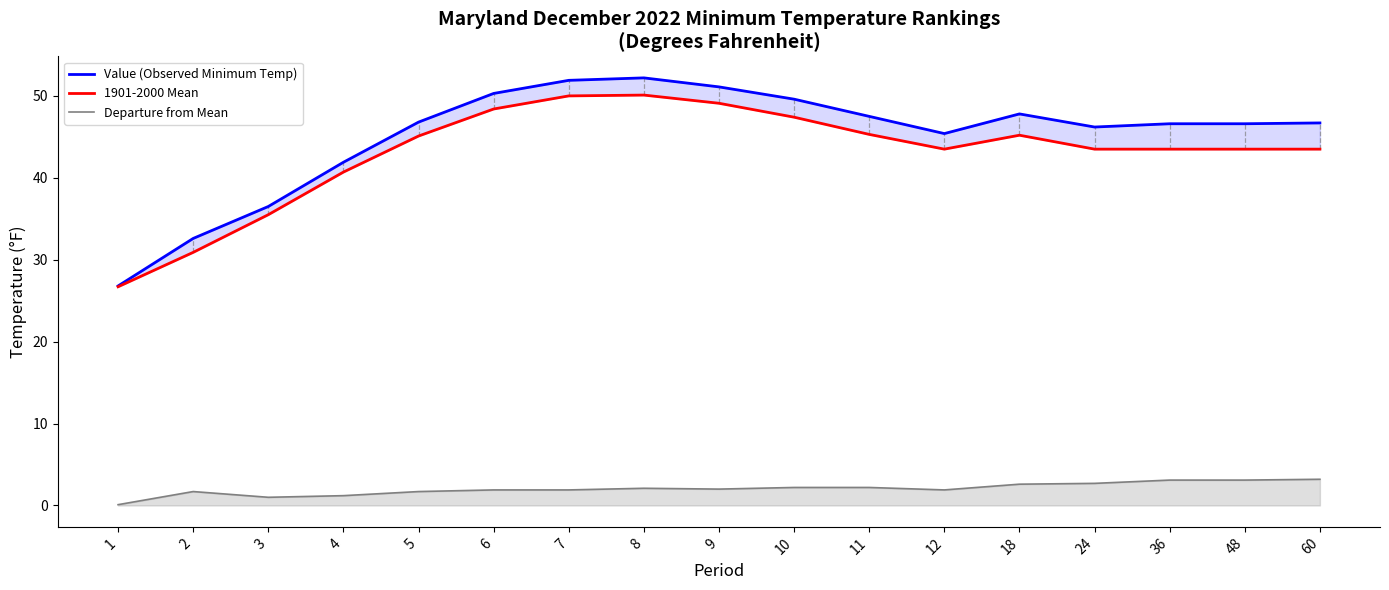

At which category does 1901-2000 Mean reach its first local valley?

12